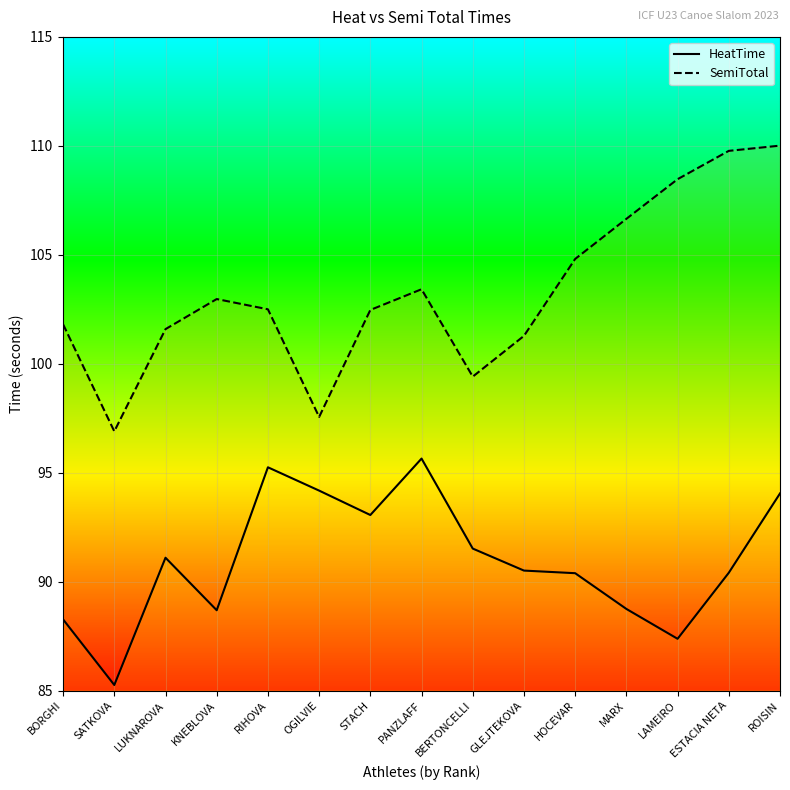

What is the greatest value displayed?

110.0